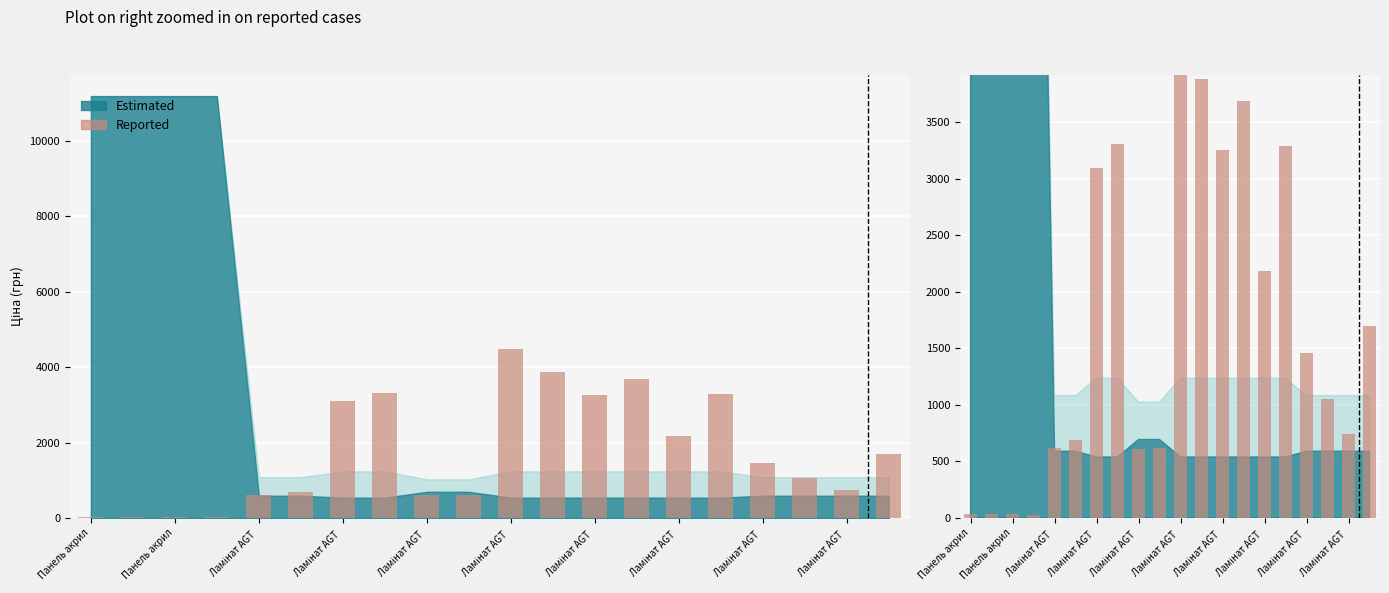

What value does the data have at Ламінат AGT ?

617.9